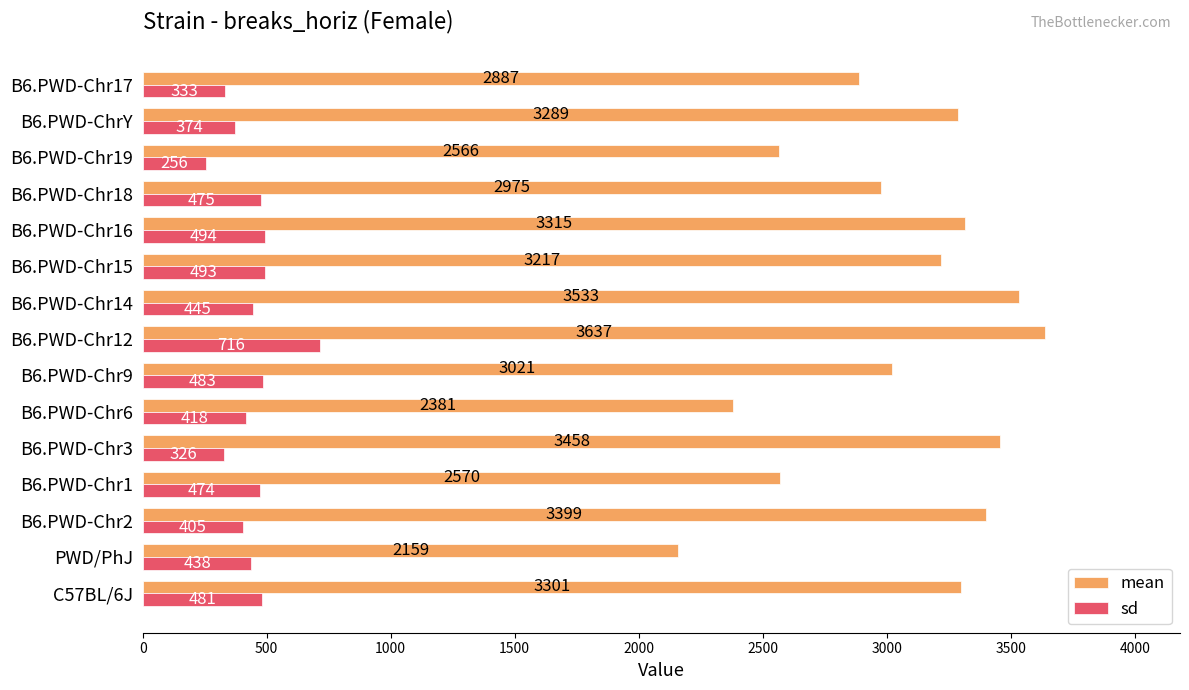

At which label is sd closest to 486?

B6.PWD-Chr9